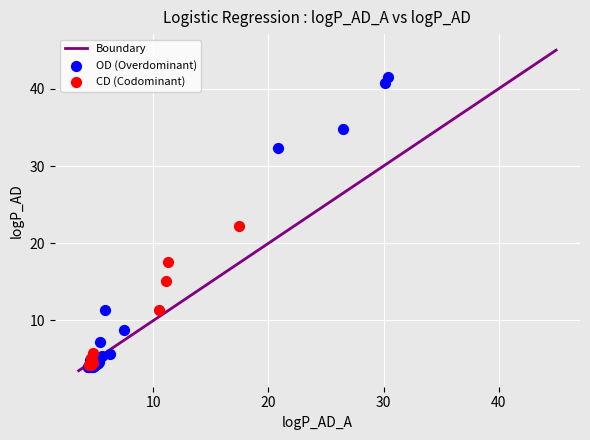

Which series has the widest spread of Y values?

OD (Overdominant)